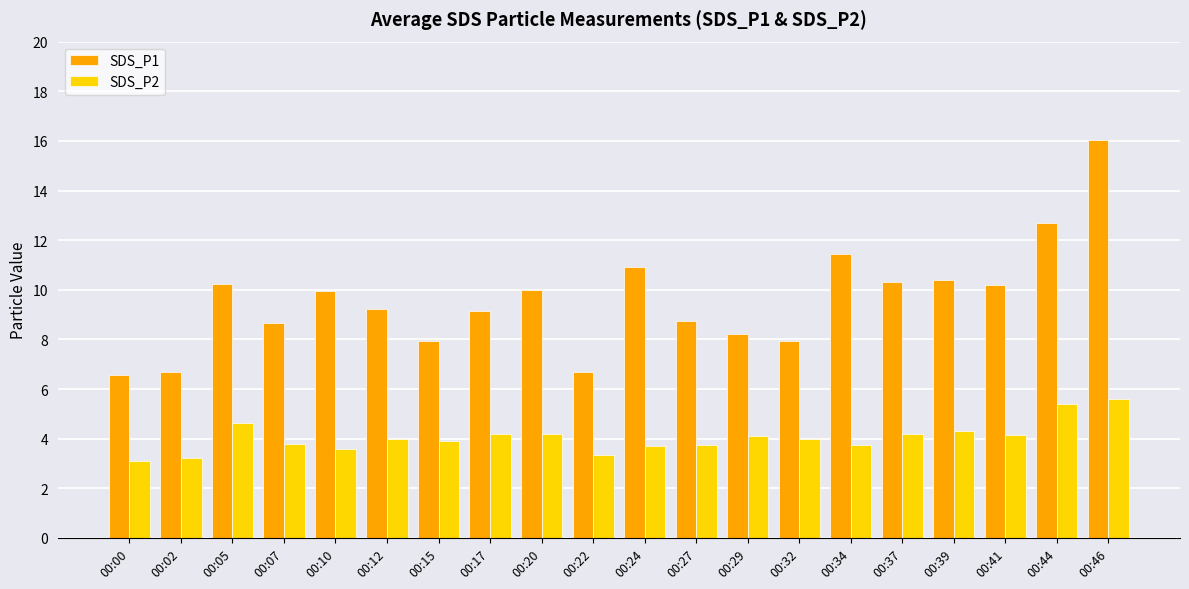

Rank the series by their average value, from lowest to highest.

SDS_P2, SDS_P1